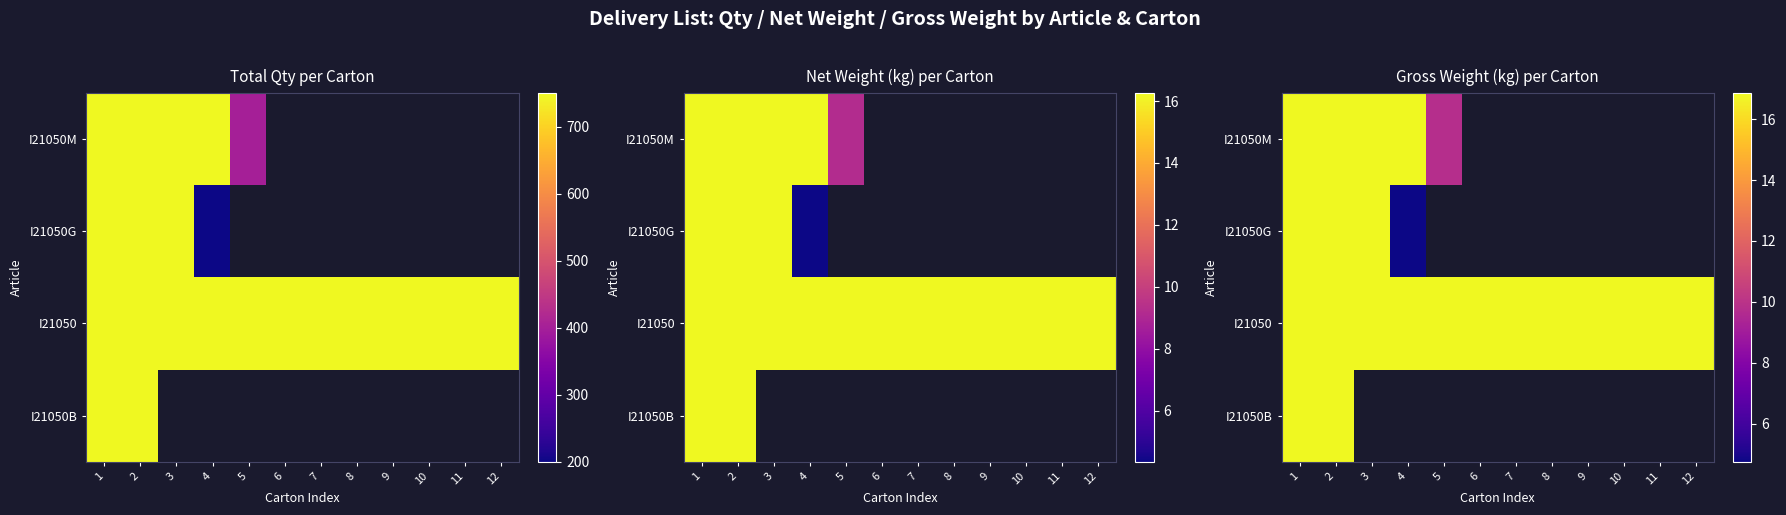

At how many categories does at least one series exceed 9?

12